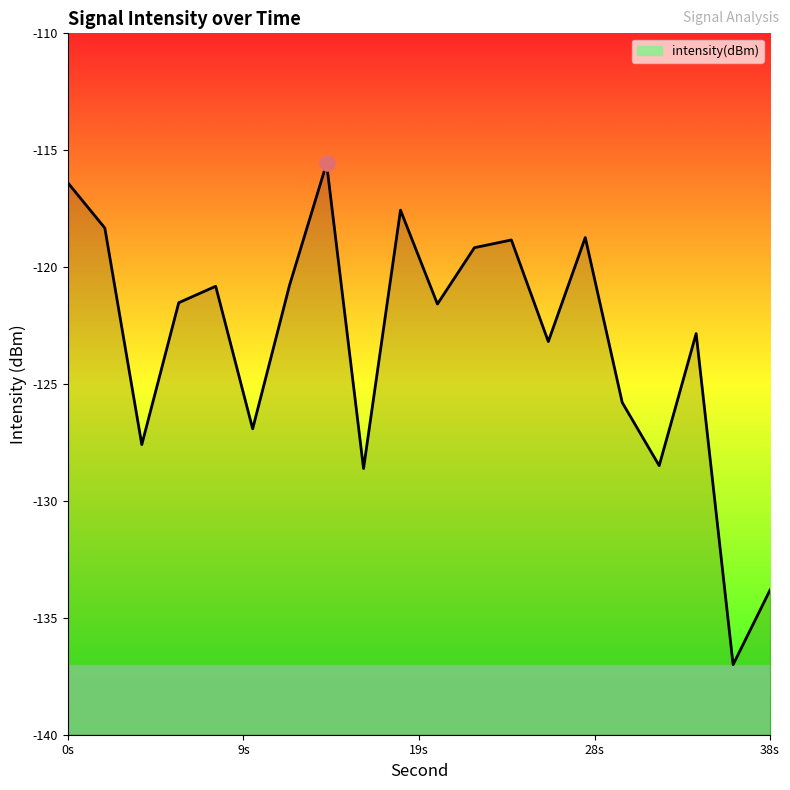

Between 10 and 2, which is larger?

2